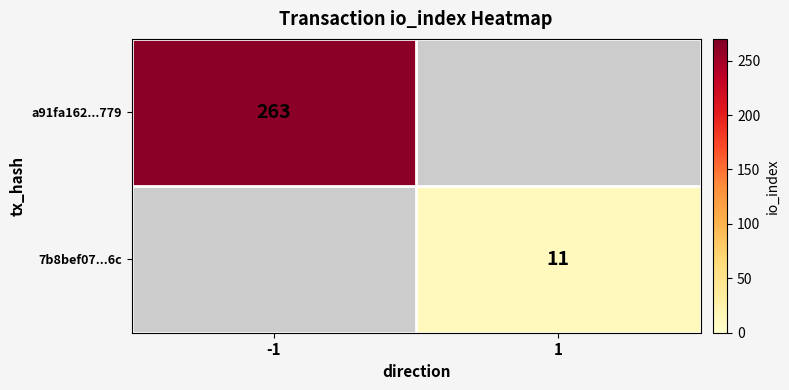

Which has a higher value, 1 or -1?

-1